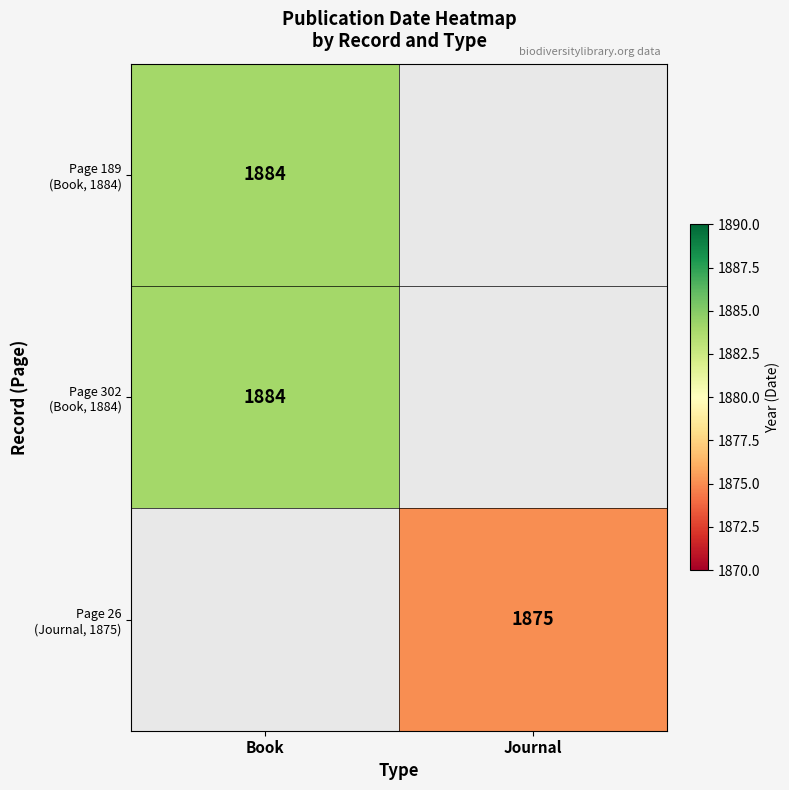

Which has a higher value, Journal or Book?

Book